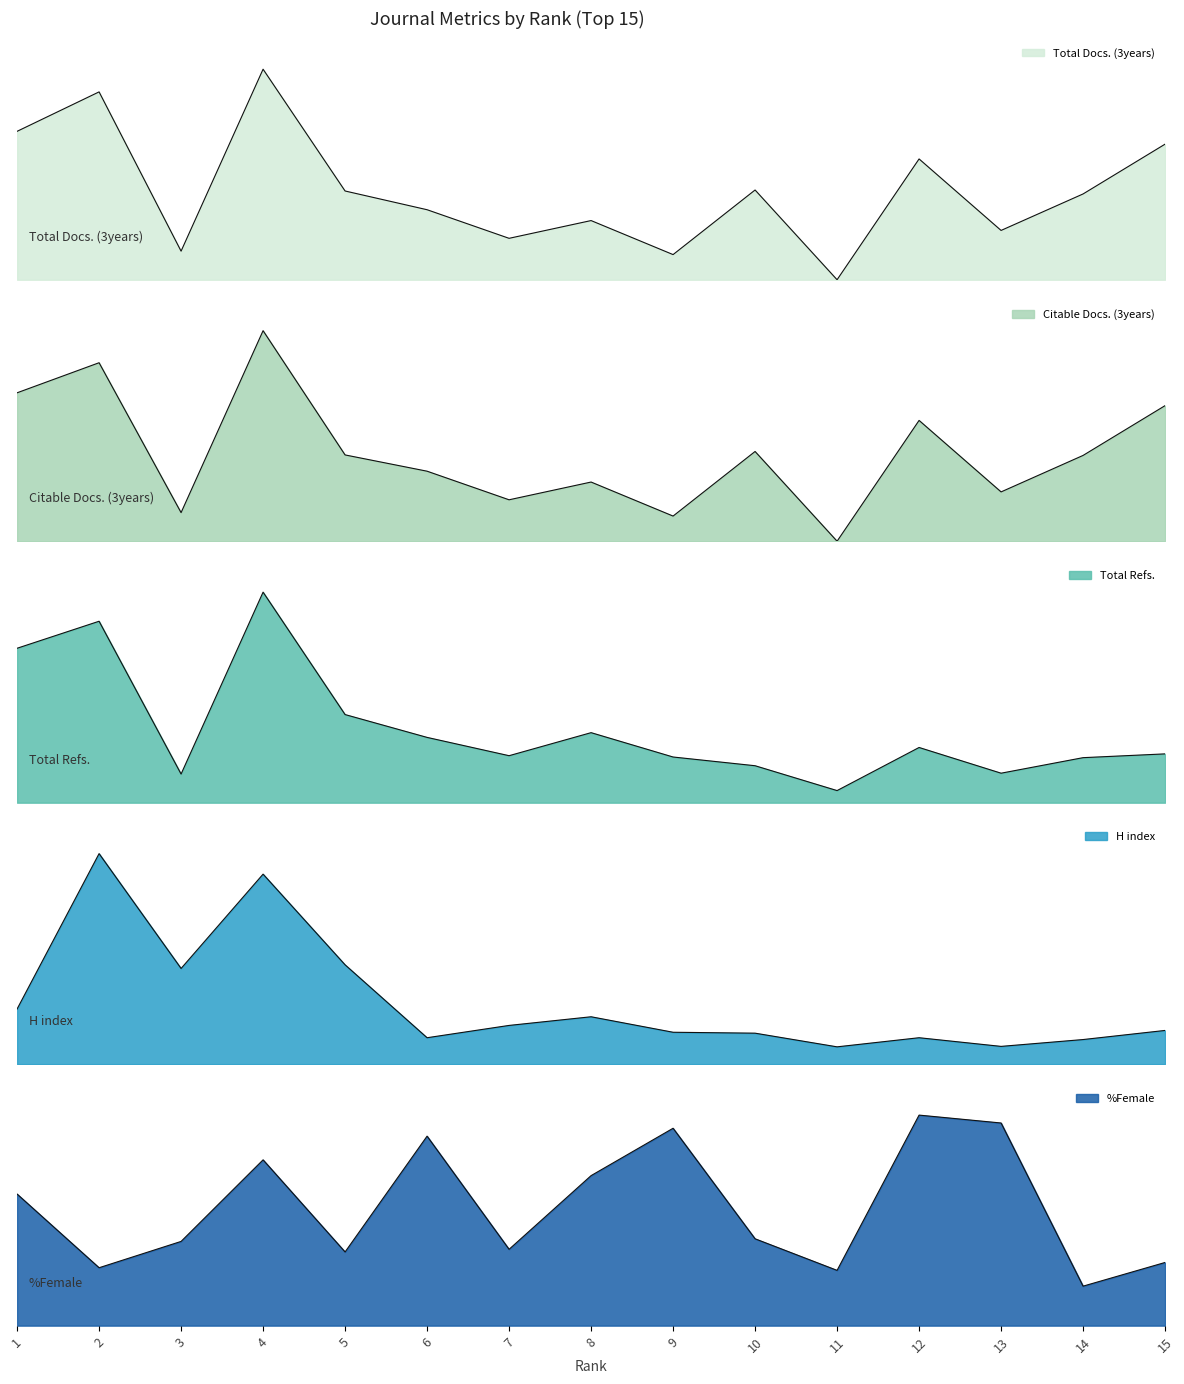

At which label does Total Docs. (3years) reach its minimum?

11